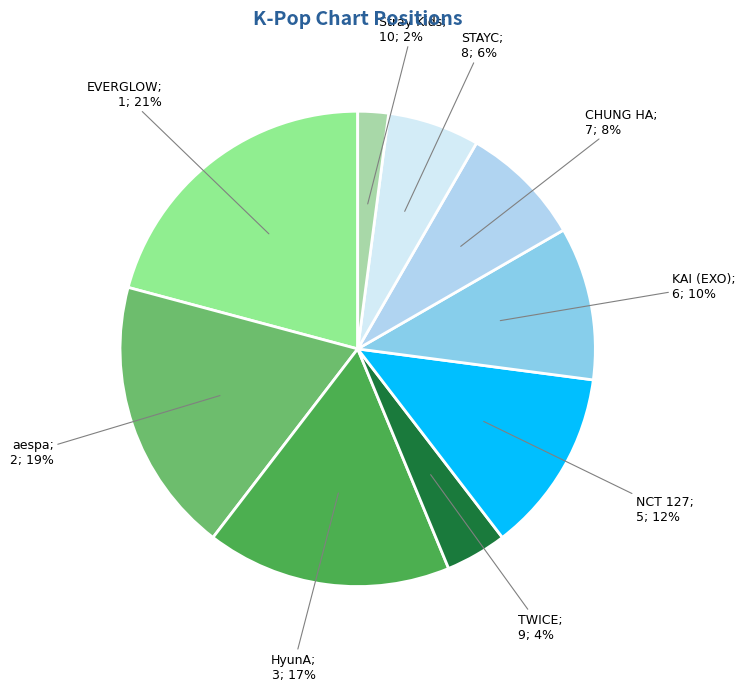

Does any single category account for the majority?

No